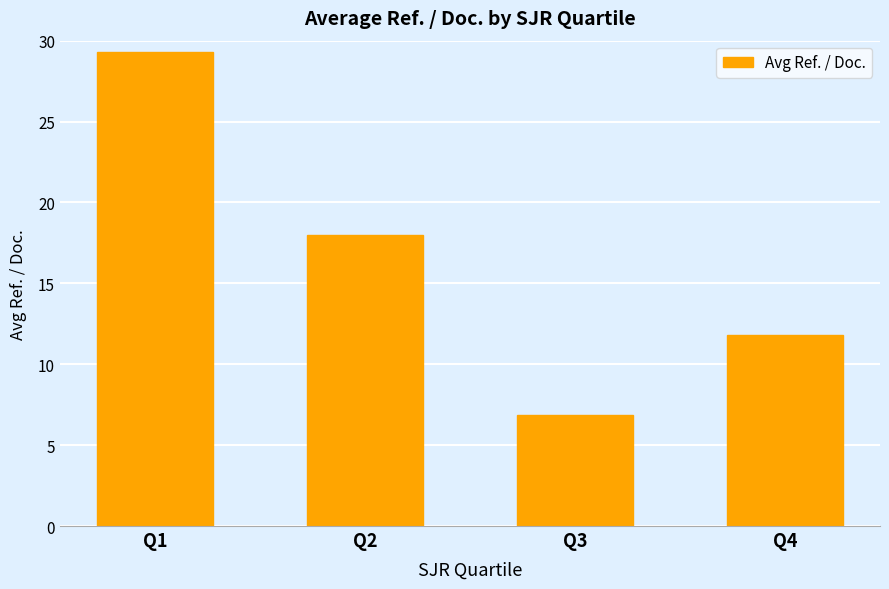

What is the change in value from Q1 to Q2?

-11.3